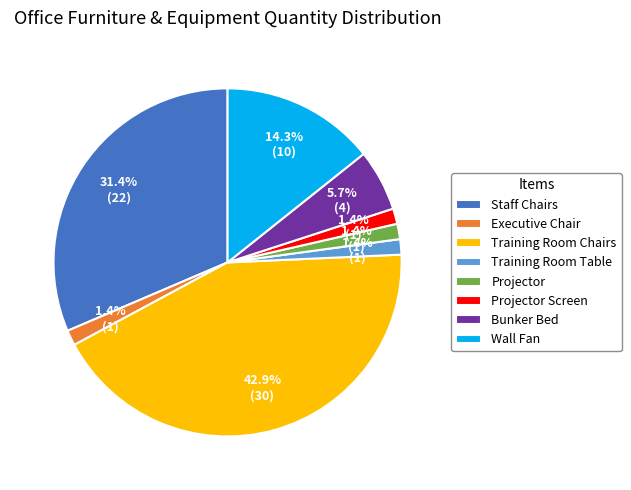

Approximately how many times larger is the value at Training Room Chairs compared to Bunker Bed?

7.5